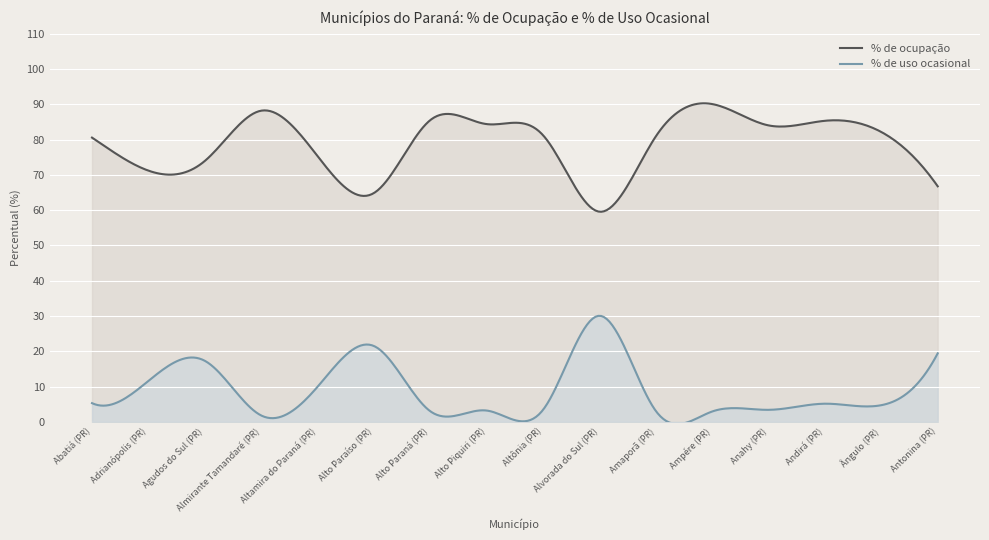

Where does the % de ocupação series first go above 81?

Almirante Tamandaré (PR)